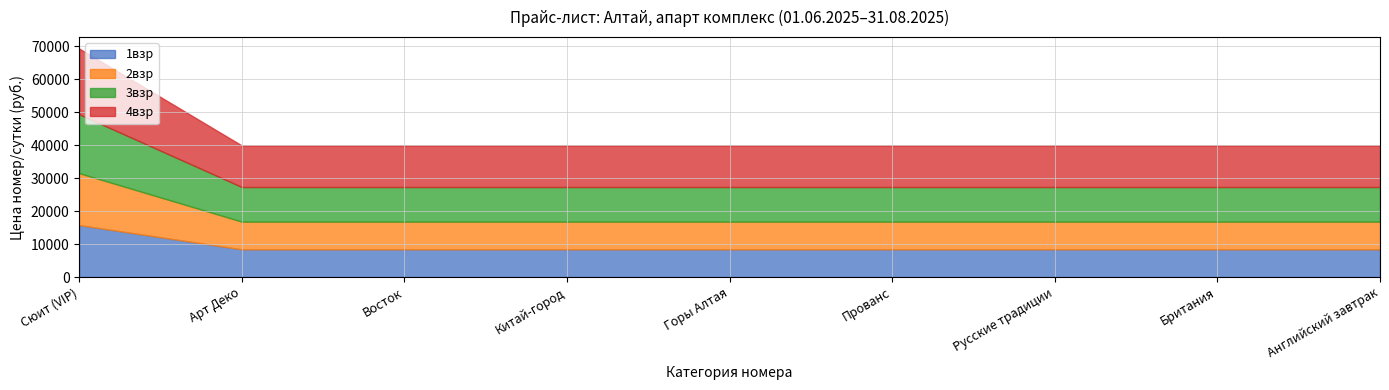

Reading right to left, list all the values displayed in this chart.

1взр: 8400	8400	8400	8400	8400	8400	8400	8400	15750
2взр: 8400	8400	8400	8400	8400	8400	8400	8400	15750
3взр: 10500	10500	10500	10500	10500	10500	10500	10500	17850
4взр: 12600	12600	12600	12600	12600	12600	12600	12600	19950